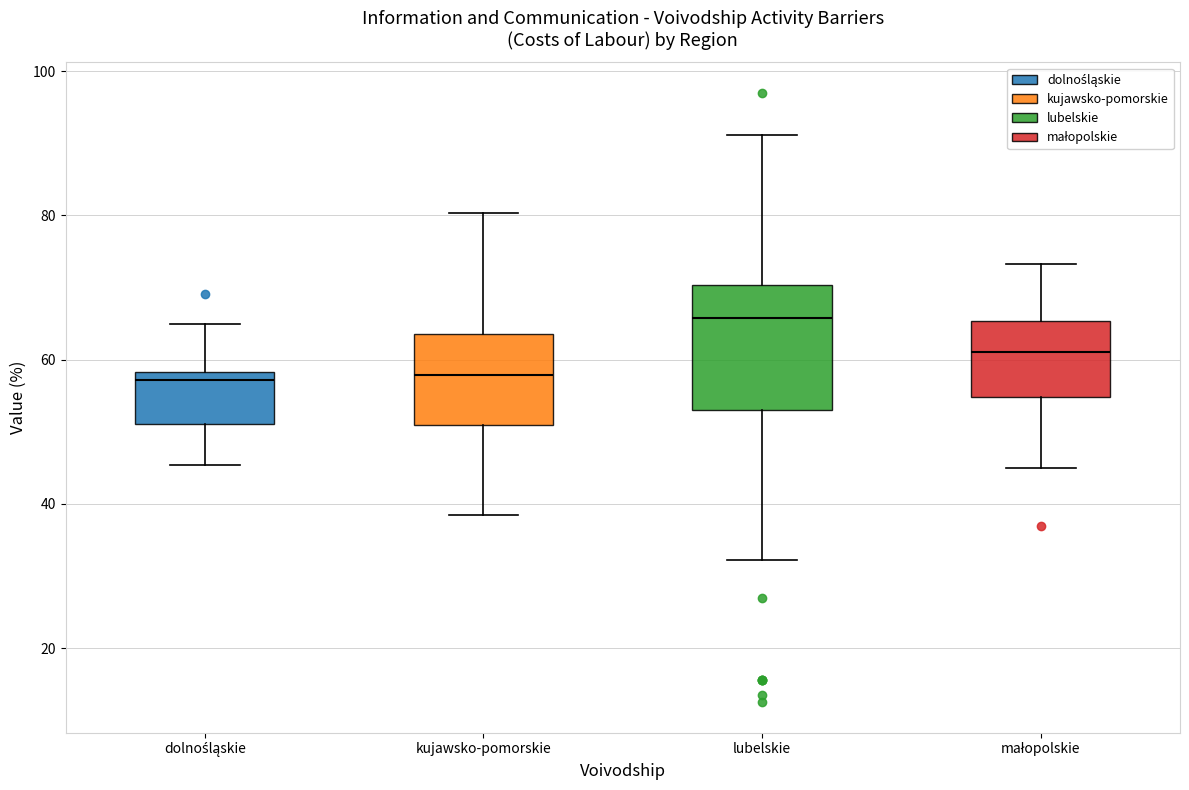

Which box has the highest median line?

lubelskie